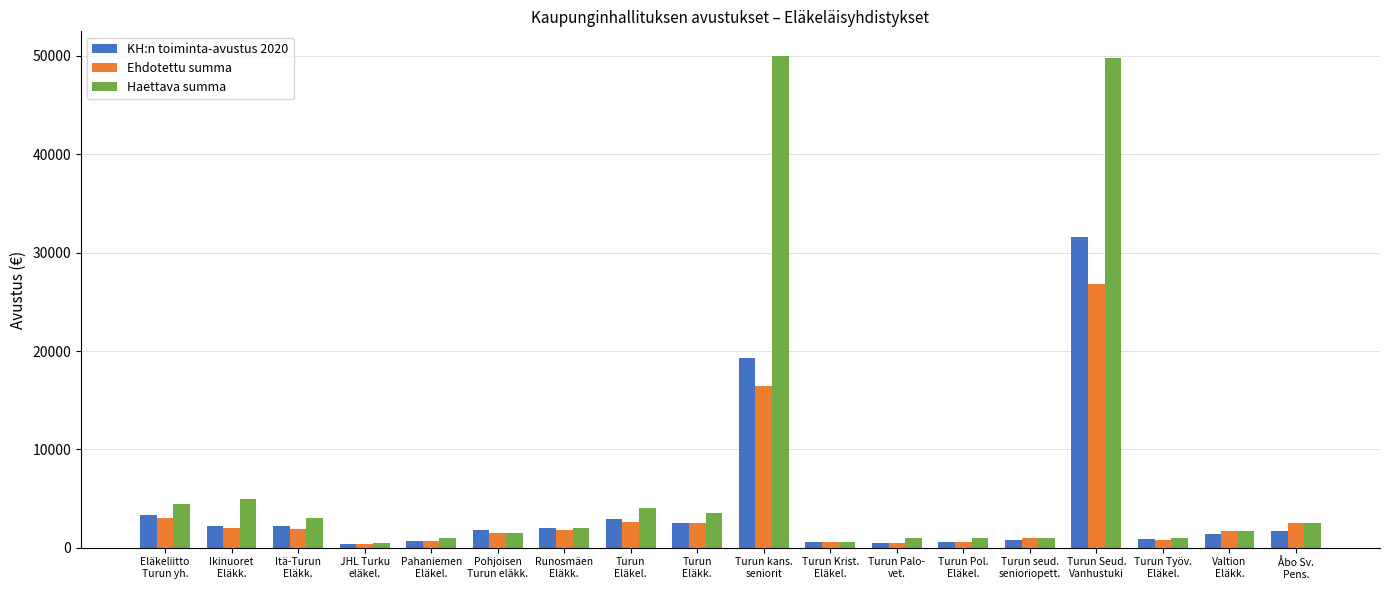

List the series in order of their peak value, highest first.

Haettava summa, KH:n toiminta-avustus 2020, Ehdotettu summa